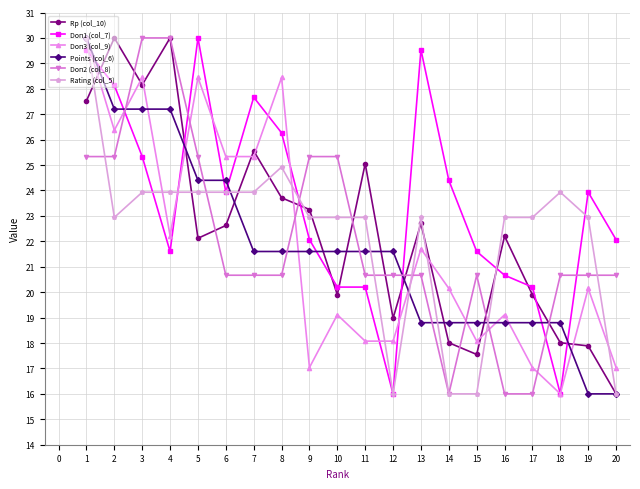

How many intersections are there between Points (col_6) and Doп2 (col_8)?

9